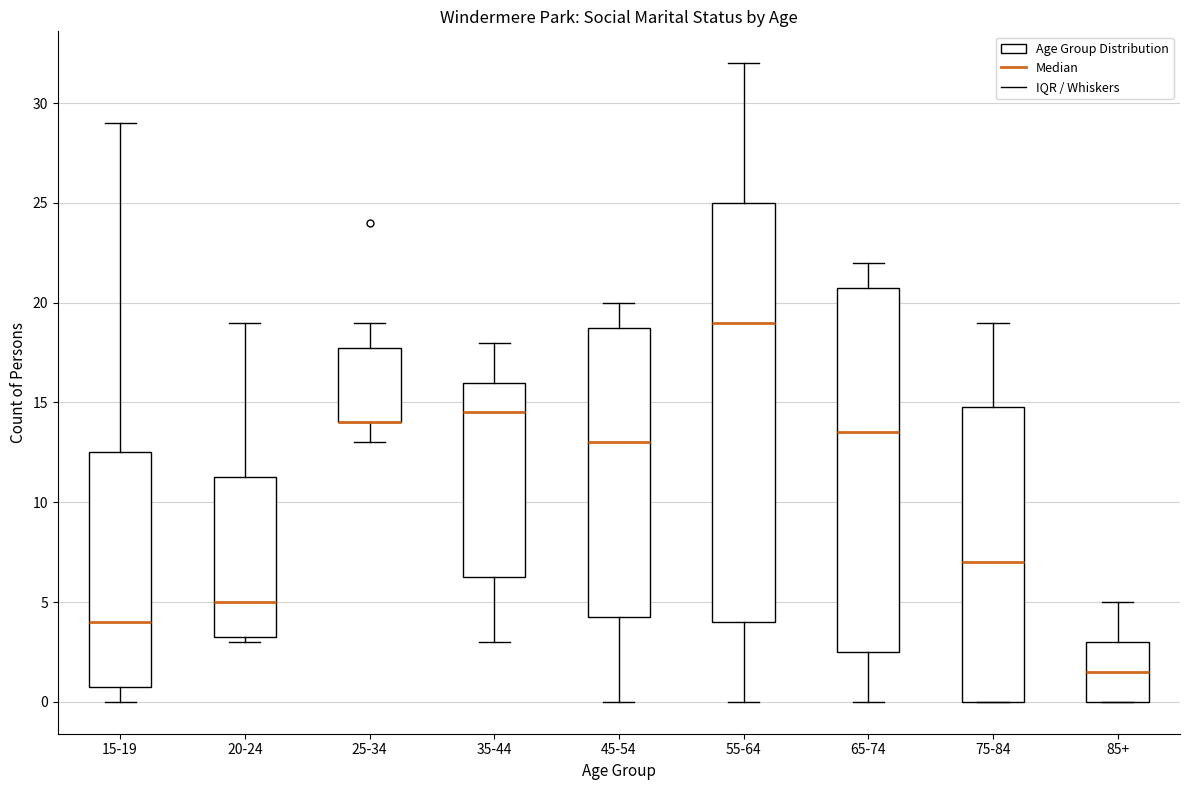

Reading left to right, transcribe this box plot: for each box, give where its median line is, the range the box spans, and where its two whiskers end, as read against the y-axis. The values are not printed on the chart, so give them approximately, as read against the axis.

15-19: median 4.0, box 1.0 to 12.5, whiskers 0.0 to 29.0
20-24: median 5.0, box 3.5 to 11.5, whiskers 3.0 to 19.0
25-34: median 14.0 (drawn on the box's lower edge), box 14.0 to 18.0, whiskers 13.0 to 19.0
35-44: median 14.5, box 6.5 to 16.0, whiskers 3.0 to 18.0
45-54: median 13.0, box 4.5 to 19.0, whiskers 0.0 to 20.0
55-64: median 19.0, box 4.0 to 25.0, whiskers 0.0 to 32.0
65-74: median 13.5, box 2.5 to 21.0, whiskers 0.0 to 22.0
75-84: median 7.0, box 0.0 to 15.0, whiskers 0.0 to 19.0
85+: median 1.5, box 0.0 to 3.0, whiskers 0.0 to 5.0